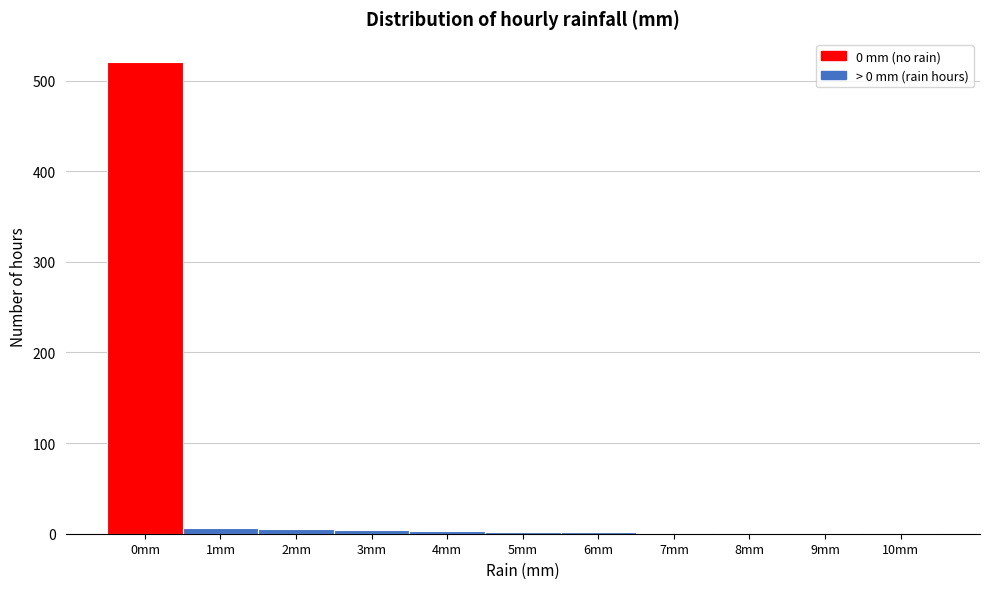

What is the maximum value shown in the chart?

520